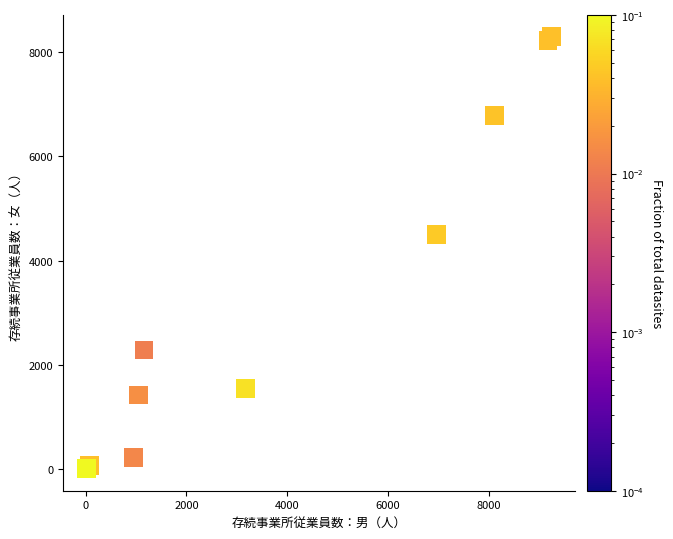

What Y value in the scatter plot is closest to 4148?

4494